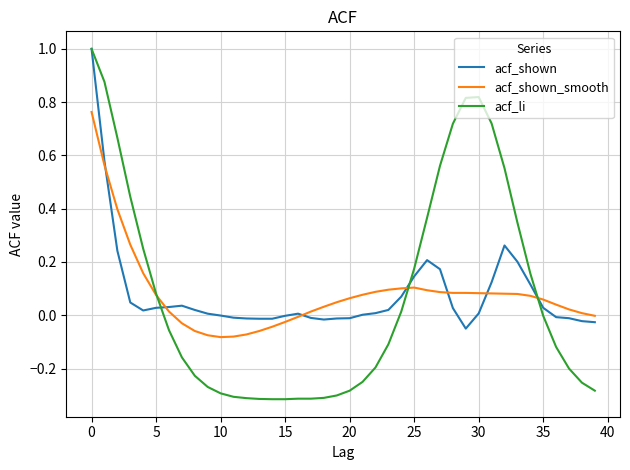

What is the highest value of the acf_li series?

1.0